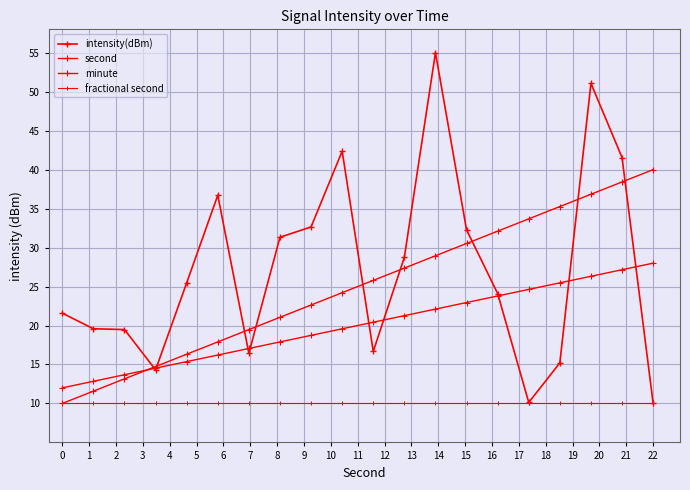

What is the value of the minute point at the 18th from the left?

26.3